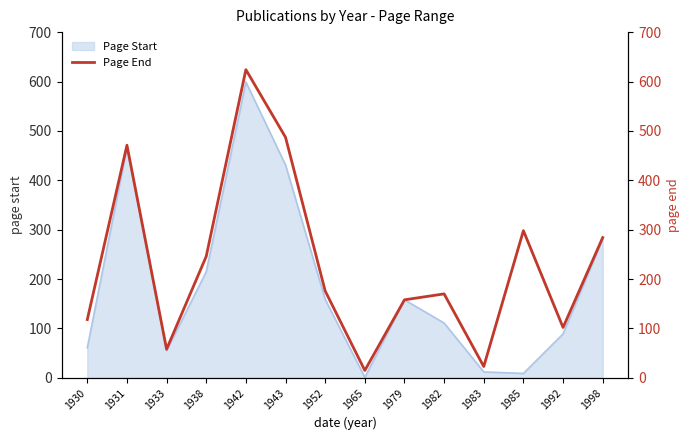

Reading left to right, extract all data points from this chart.

1930=118	1931=471	1933=58	1938=246	1942=624	1943=487	1952=176	1965=15	1979=158	1982=170	1983=23	1985=298	1992=102	1998=284